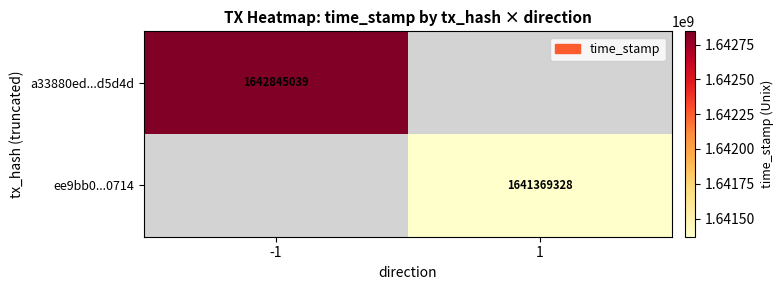

The a33880ed...d5d4d series shows 854749895 at -1. True or false?

False